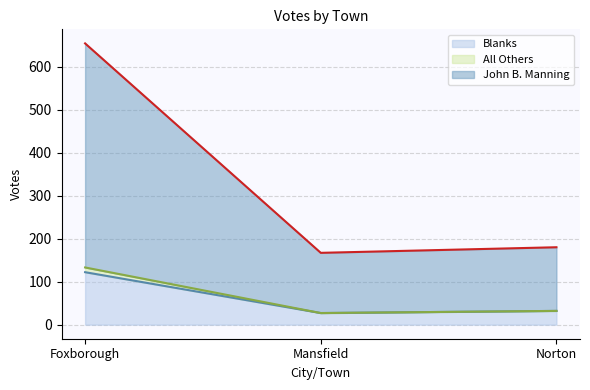

What is the difference between the highest and lowest values at Norton?

148